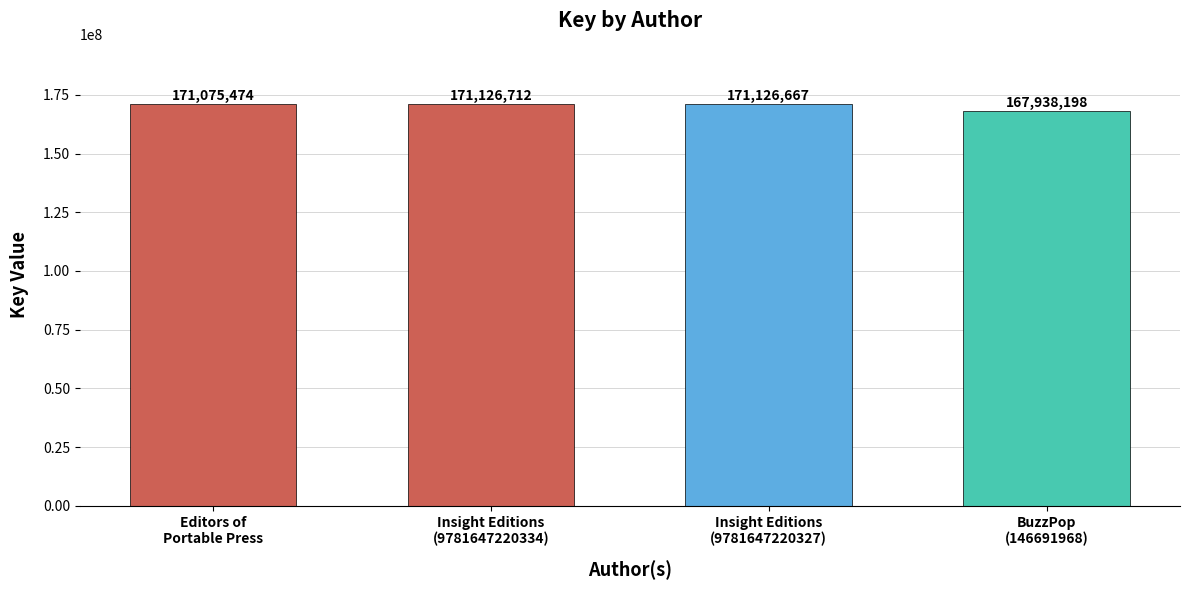

What is the label of the 4th bar from the right?

Editors of
Portable Press